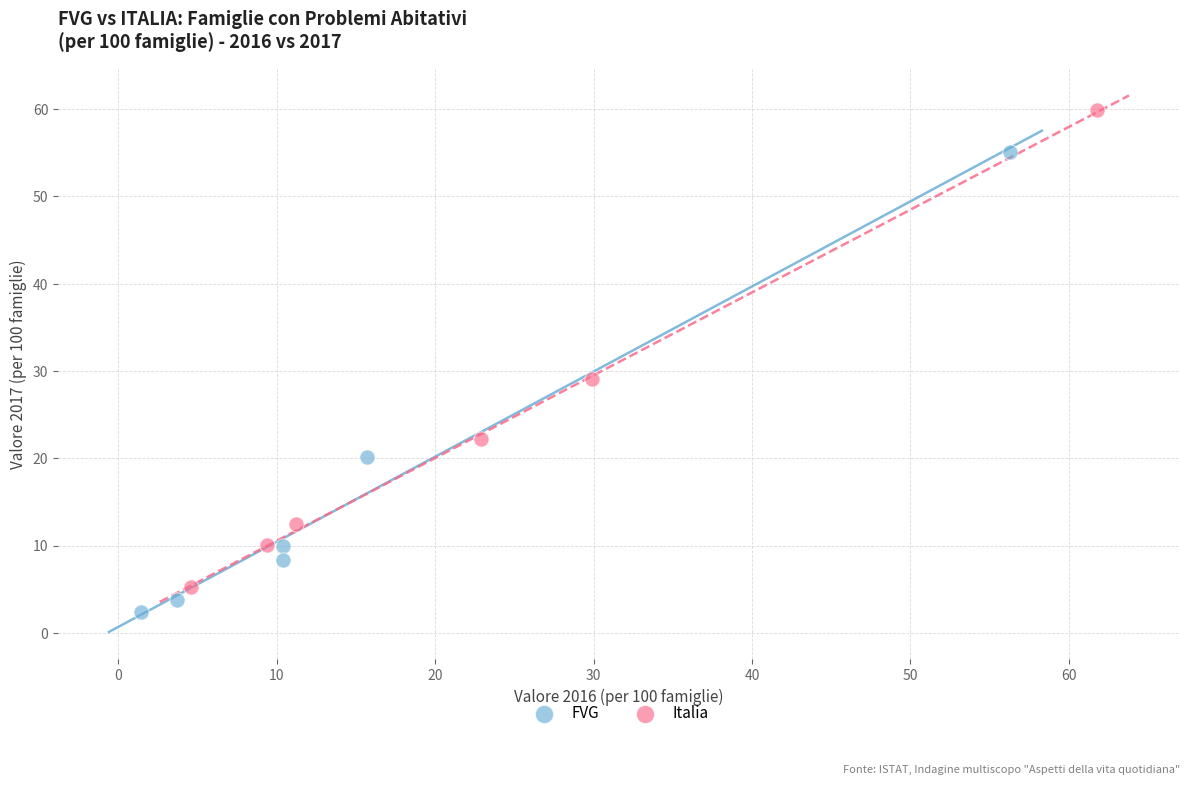

Which series contains the lowest Y value?

FVG